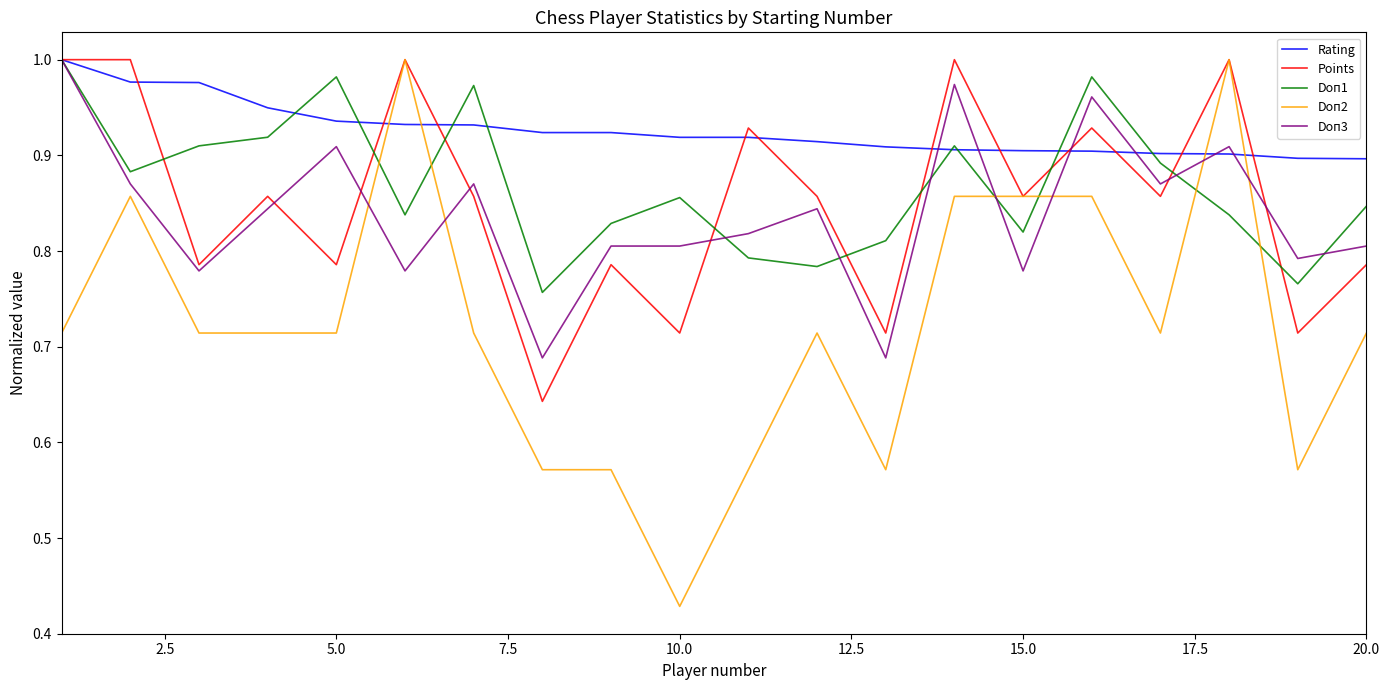

Which series has the widest spread of values?

Doп2